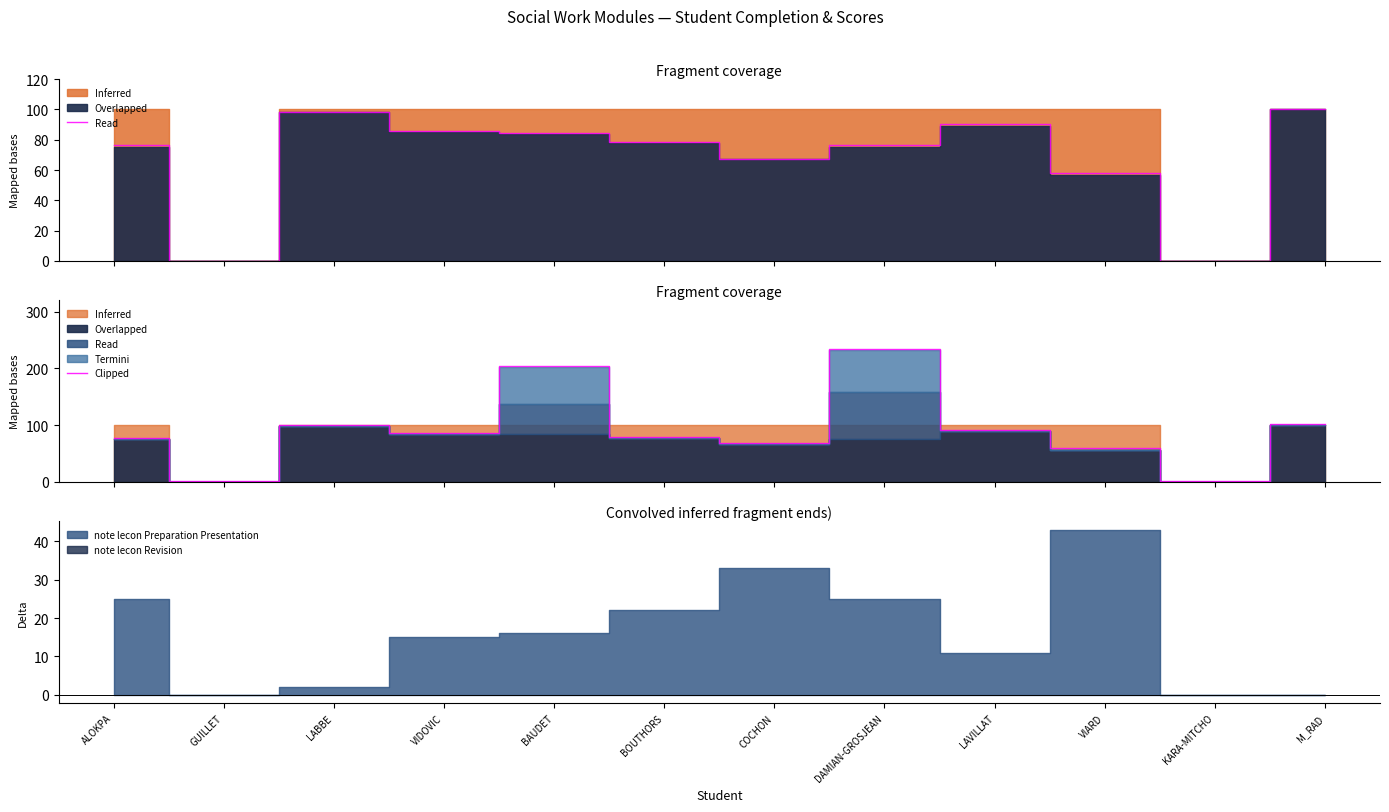

What is the difference between the maximum and minimum values?

232